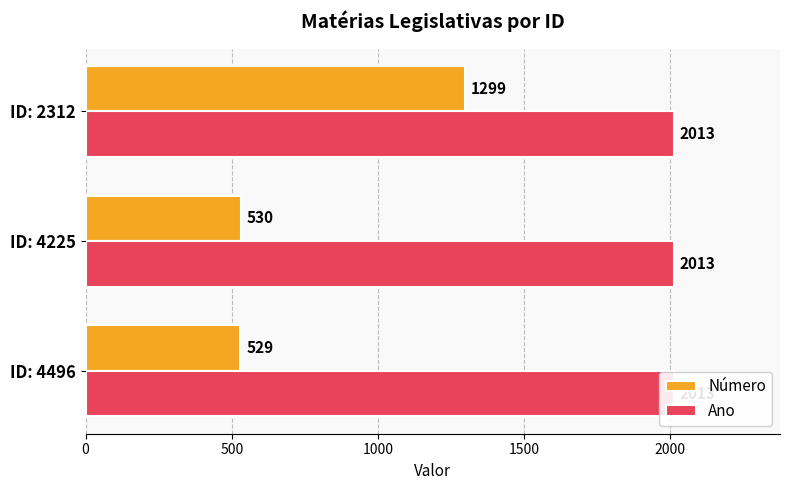

Rank the series by their average value, from lowest to highest.

Ano, Número